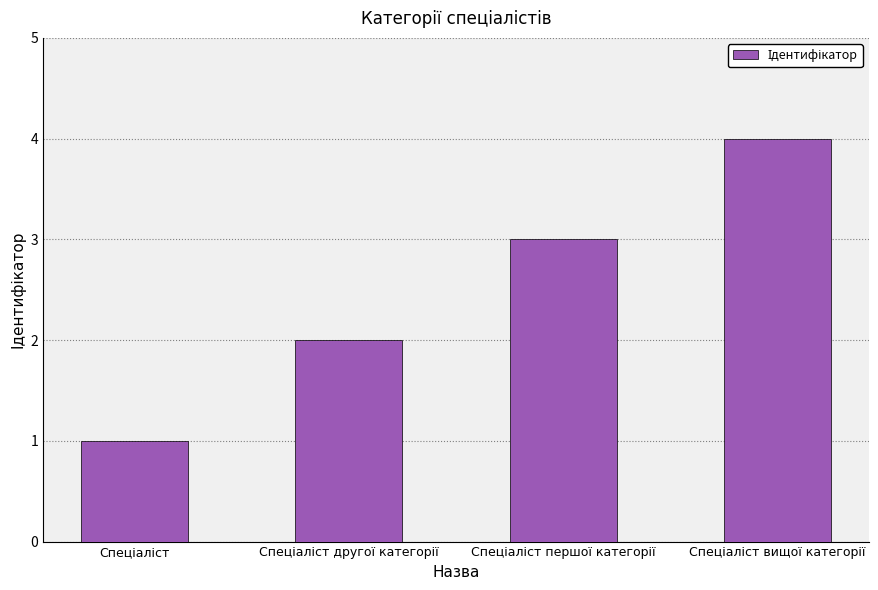

What is the sum of all values?

10